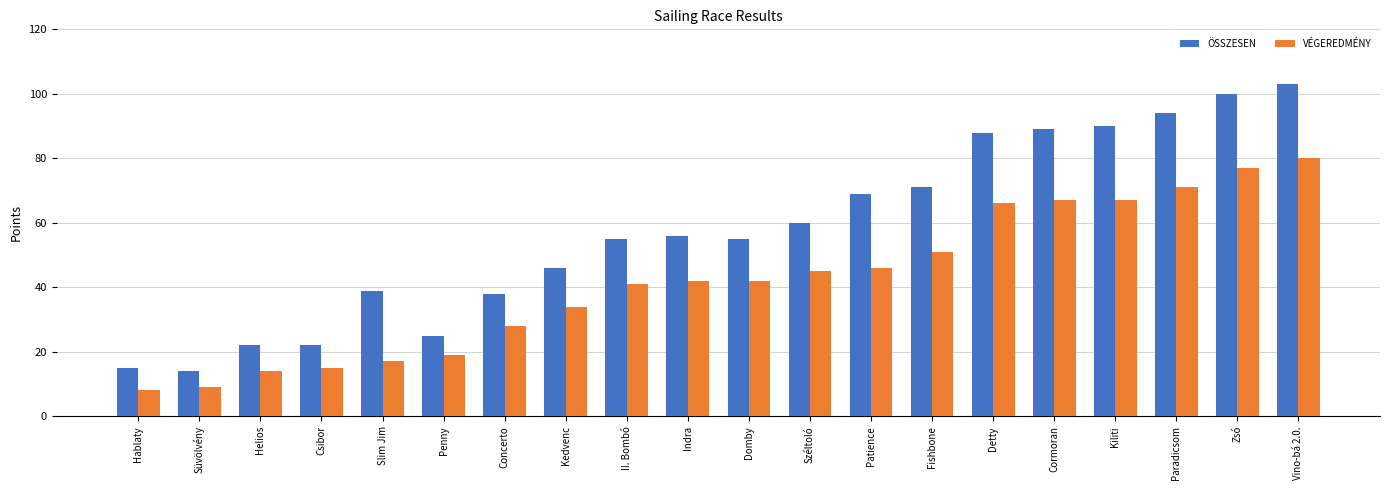

Reading left to right, transcribe all the data shown in this chart.

ÖSSZESEN: 15	14	22	22	39	25	38	46	55	56	55	60	69	71	88	89	90	94	100	103
VÉGEREDMÉNY: 8	9	14	15	17	19	28	34	41	42	42	45	46	51	66	67	67	71	77	80